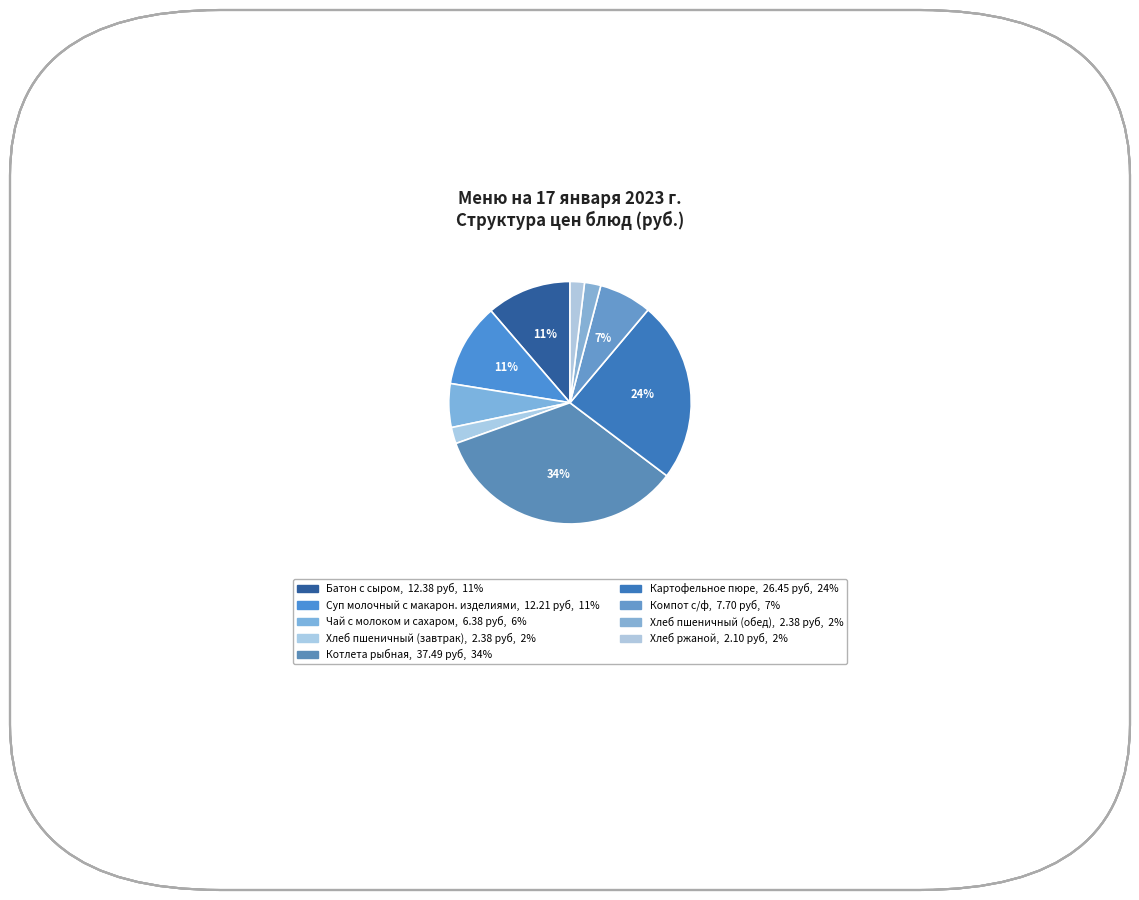

What percentage is NOT represented by Хлеб пшеничный (завтрак)?

97.8%